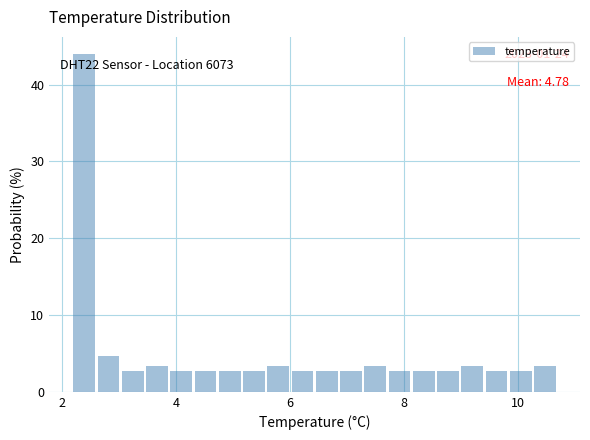

Read against the x-axis, roughly where is the centre of the tallest bar?

2.4